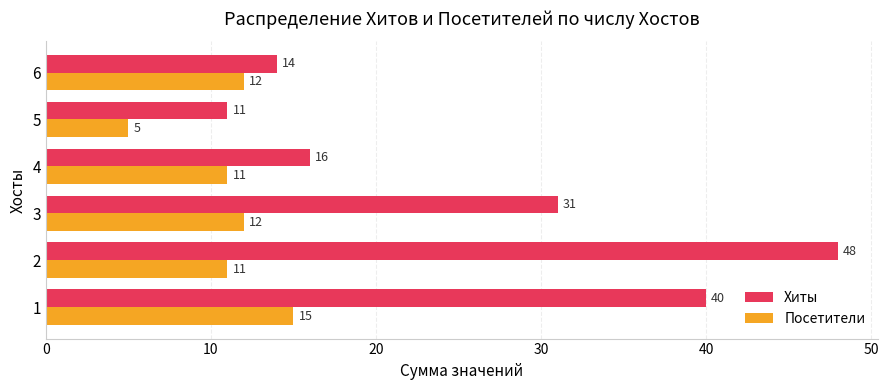

True or false: Посетители has a value of 12 at 3.

True